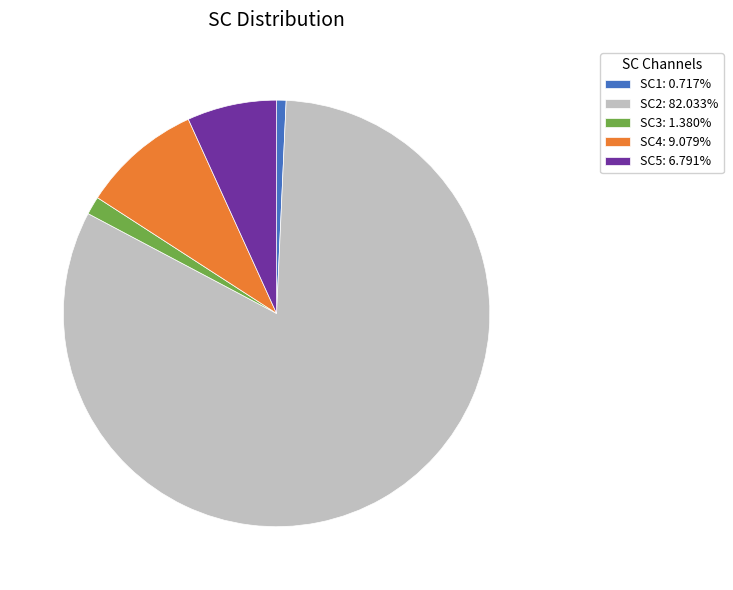

Do SC4: 9.079% and SC5: 6.791% together represent more than half of the pie?

No